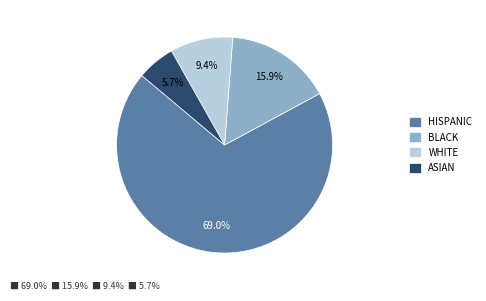

Approximately how many times larger is the value at WHITE compared to ASIAN?

1.6